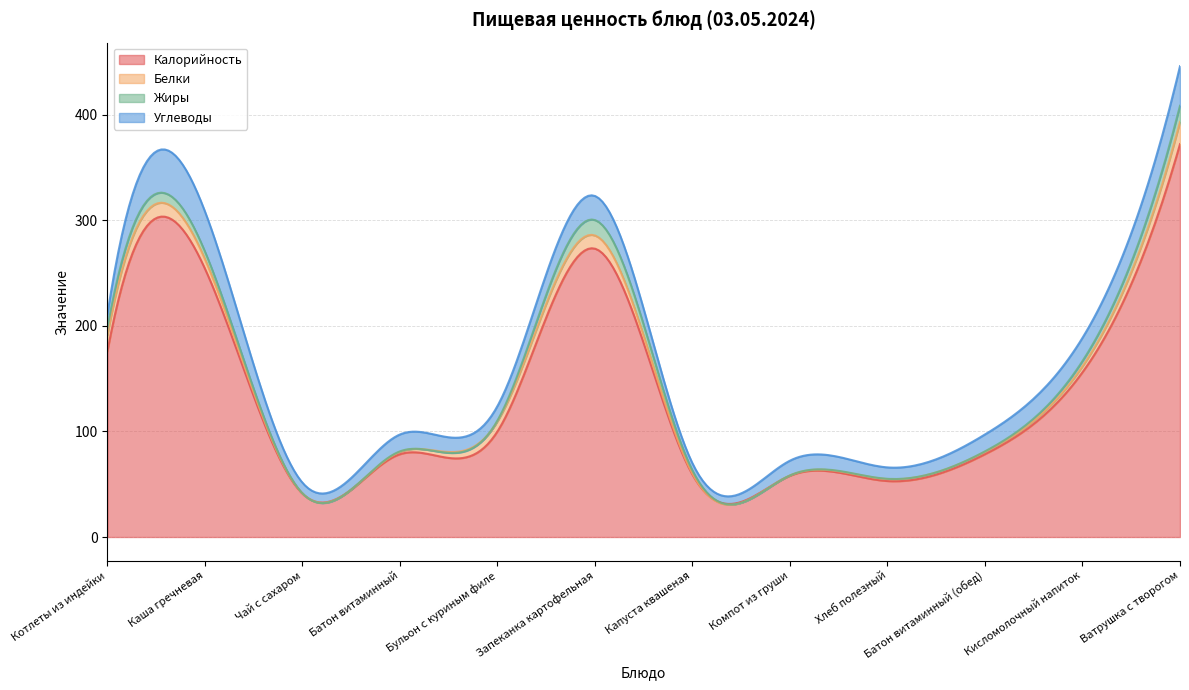

At which label does Жиры reach its peak?

Ватрушка с творогом